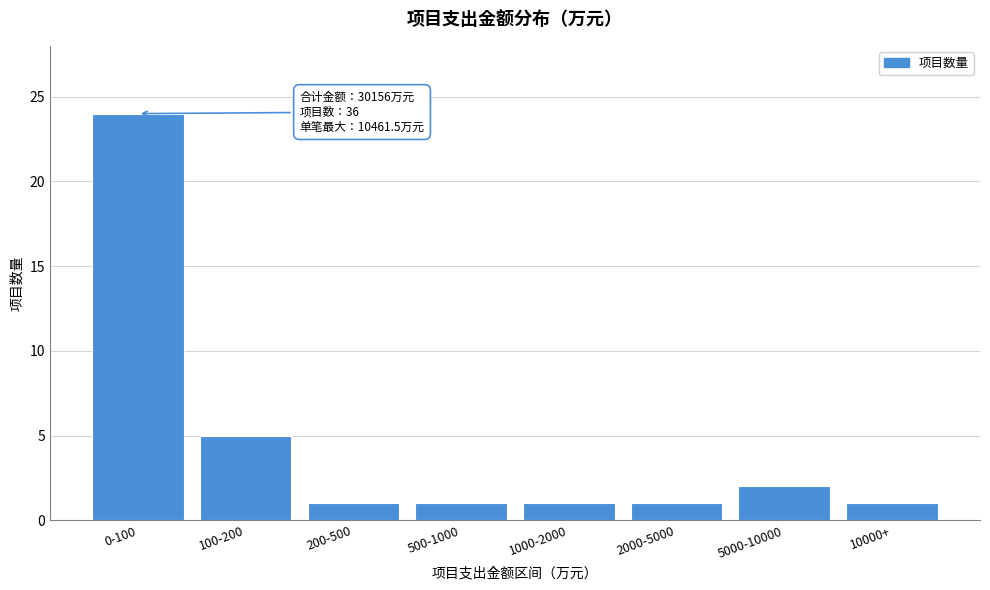

Reading left to right, extract all data points from this chart.

24	5	1	1	1	1	2	1